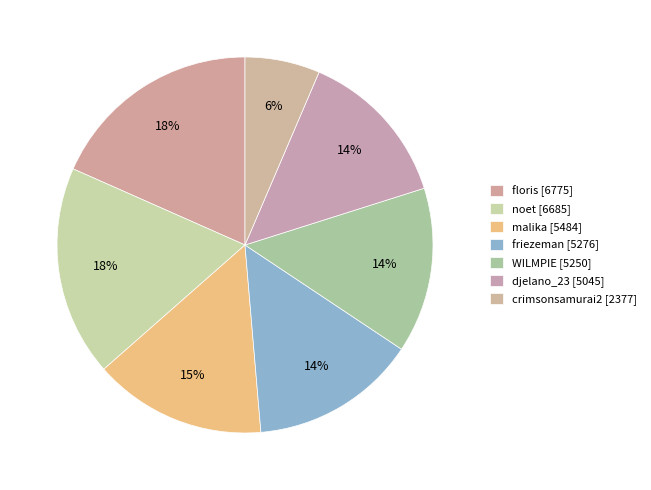

Does any single category account for the majority?

No